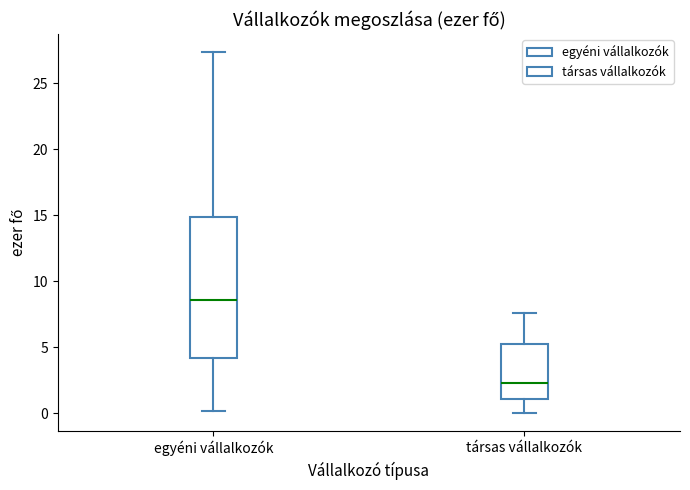

Where does the median line of the box for társas vállalkozók sit on the y-axis? The values are not printed on the chart, so give them approximately, as read against the axis.

2.5